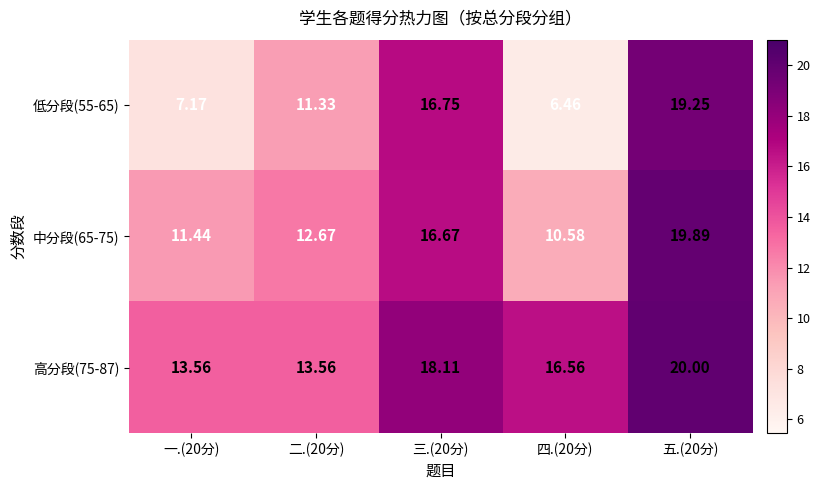

Rank the series at 四.(20分) from highest to lowest value.

高分段(75-87), 中分段(65-75), 低分段(55-65)